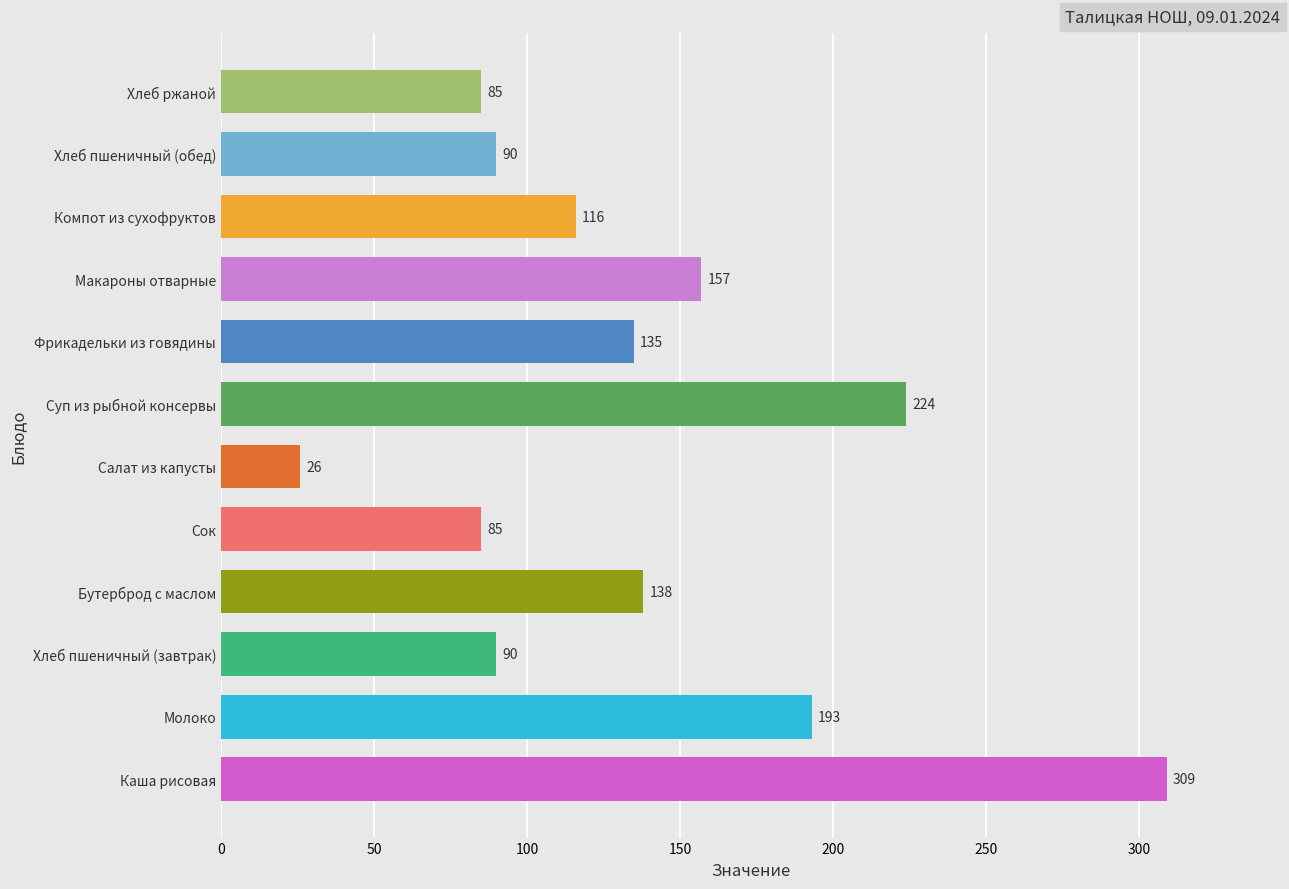

What is the average value?

137